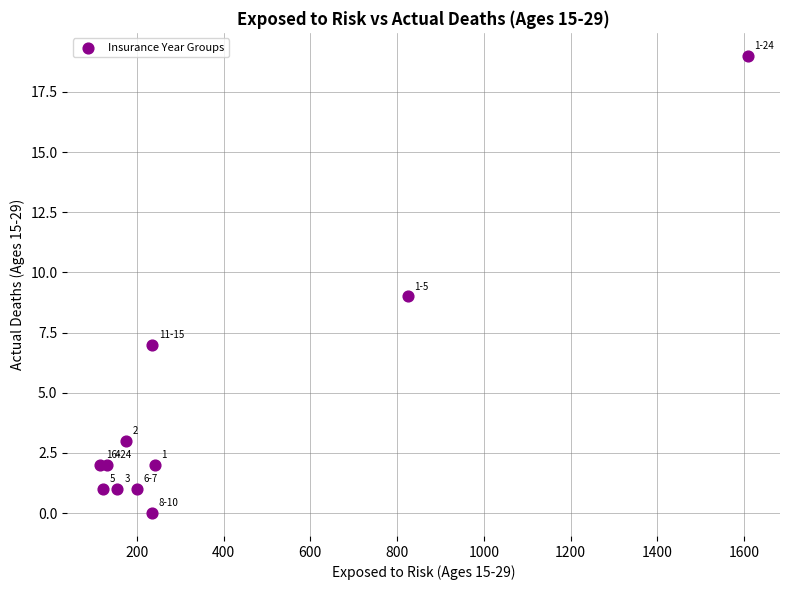

What is the average Y value?

4